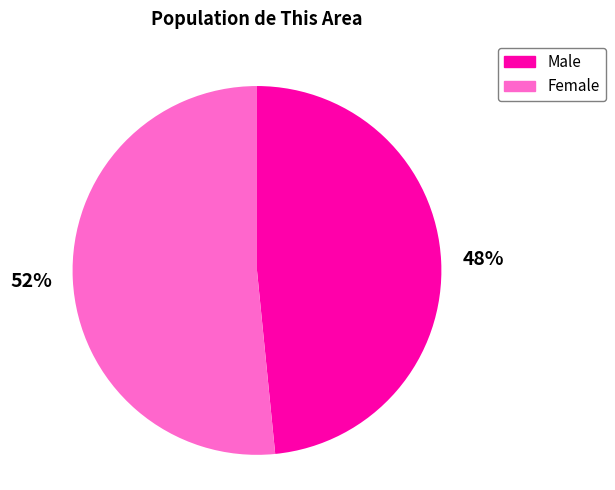

Rank the categories by value from lowest to highest.

Male, Female